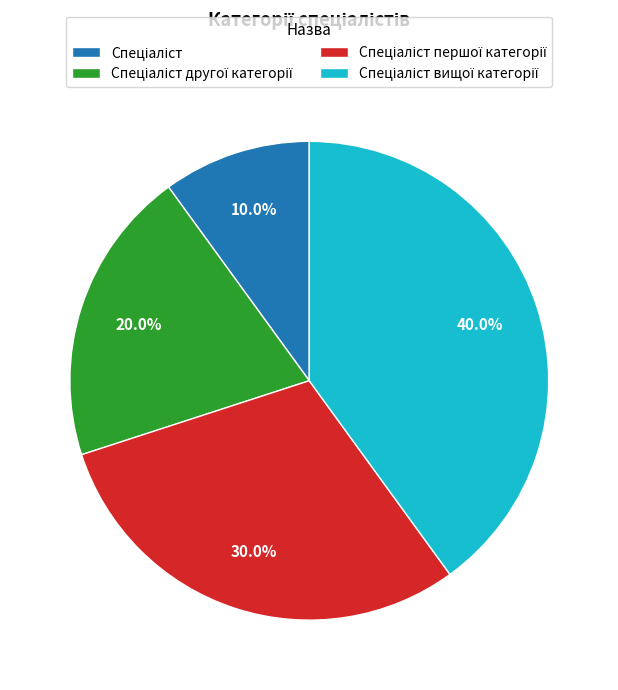

Is there any slice that represents more than half of the pie?

No